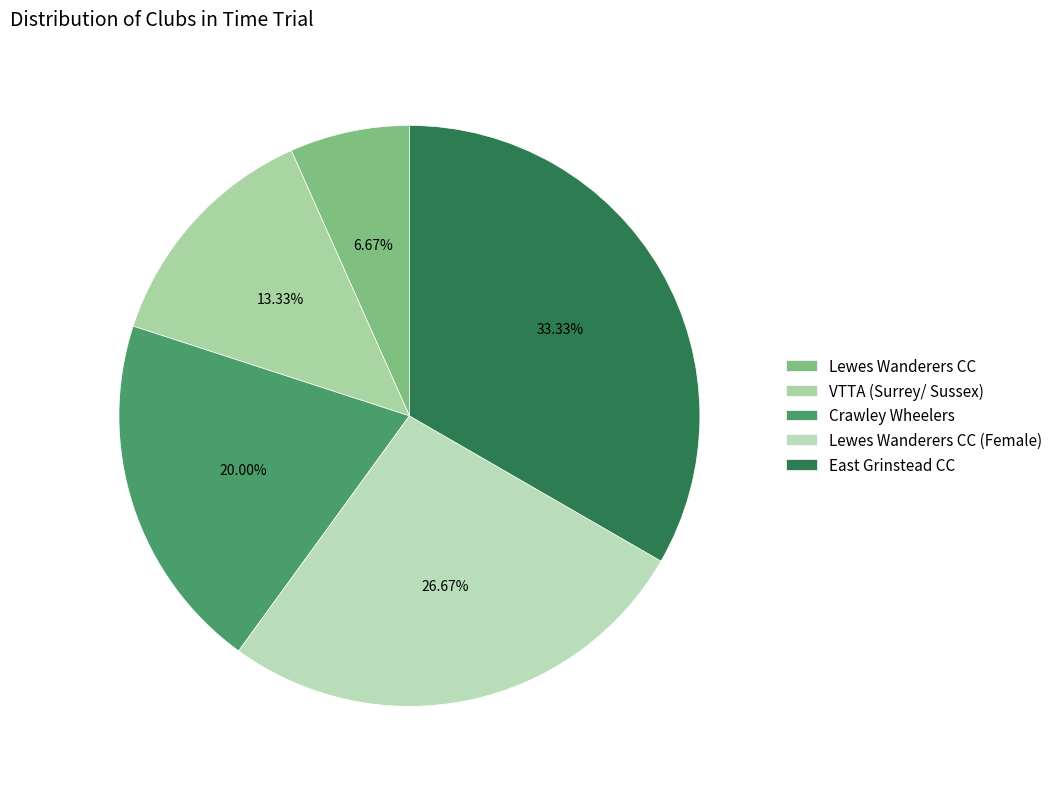

Rank the categories by value from highest to lowest.

East Grinstead CC, Lewes Wanderers CC (Female), Crawley Wheelers, VTTA (Surrey/ Sussex), Lewes Wanderers CC